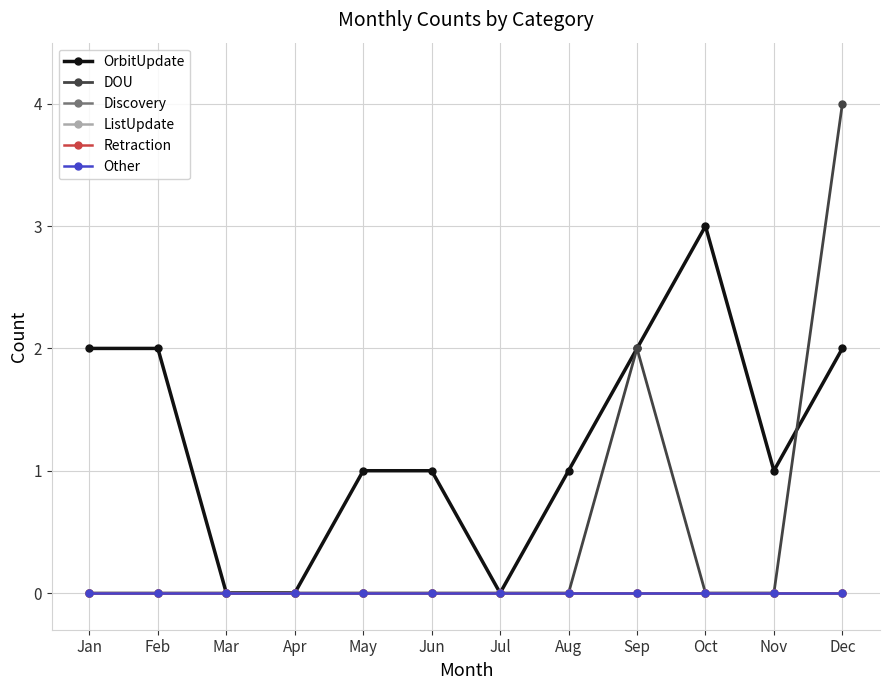

Reading left to right, what are all the values shown in this chart?

OrbitUpdate: Jan=2	Feb=2	Mar=0	Apr=0	May=1	Jun=1	Jul=0	Aug=1	Sep=2	Oct=3	Nov=1	Dec=2
DOU: Jan=0	Feb=0	Mar=0	Apr=0	May=0	Jun=0	Jul=0	Aug=0	Sep=2	Oct=0	Nov=0	Dec=4
Discovery: Jan=0	Feb=0	Mar=0	Apr=0	May=0	Jun=0	Jul=0	Aug=0	Sep=0	Oct=0	Nov=0	Dec=0
ListUpdate: Jan=0	Feb=0	Mar=0	Apr=0	May=0	Jun=0	Jul=0	Aug=0	Sep=0	Oct=0	Nov=0	Dec=0
Retraction: Jan=0	Feb=0	Mar=0	Apr=0	May=0	Jun=0	Jul=0	Aug=0	Sep=0	Oct=0	Nov=0	Dec=0
Other: Jan=0	Feb=0	Mar=0	Apr=0	May=0	Jun=0	Jul=0	Aug=0	Sep=0	Oct=0	Nov=0	Dec=0